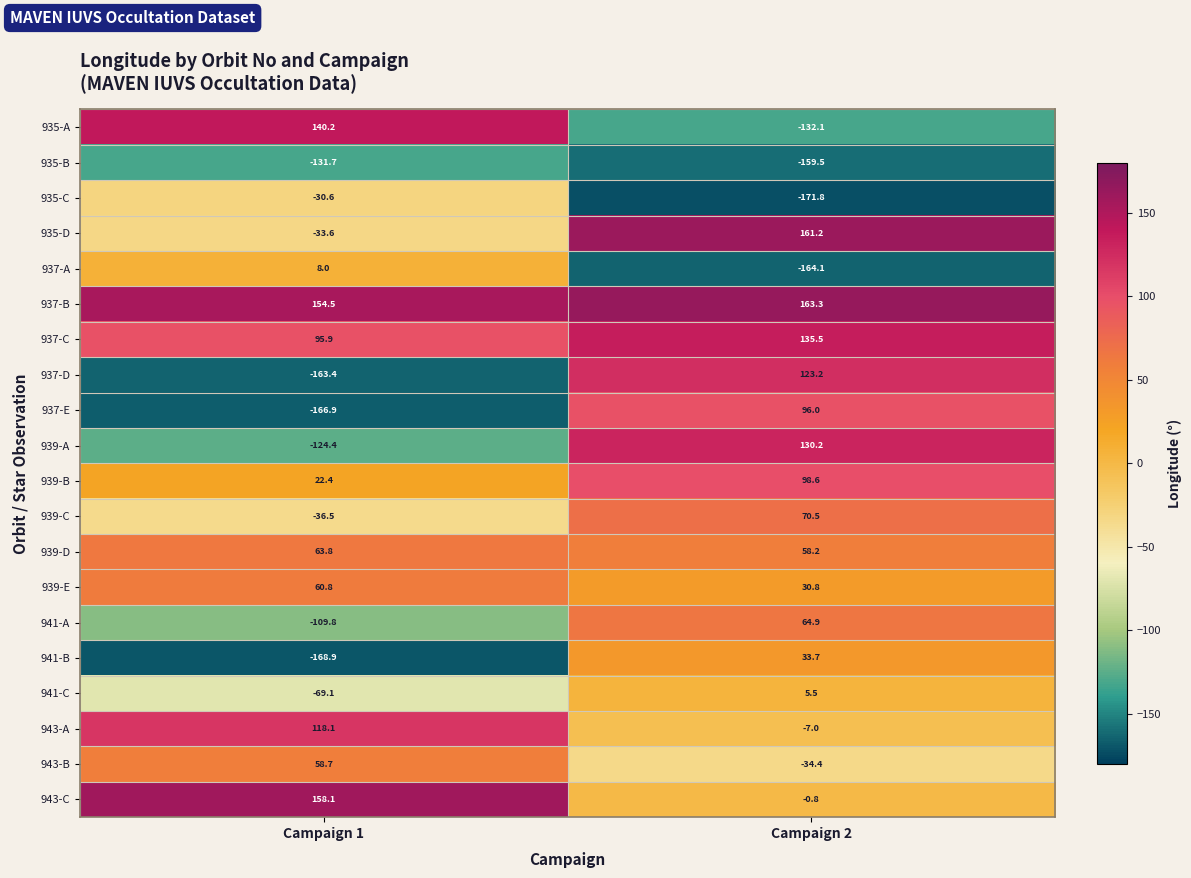

How many negative values does the 937-D series have?

1